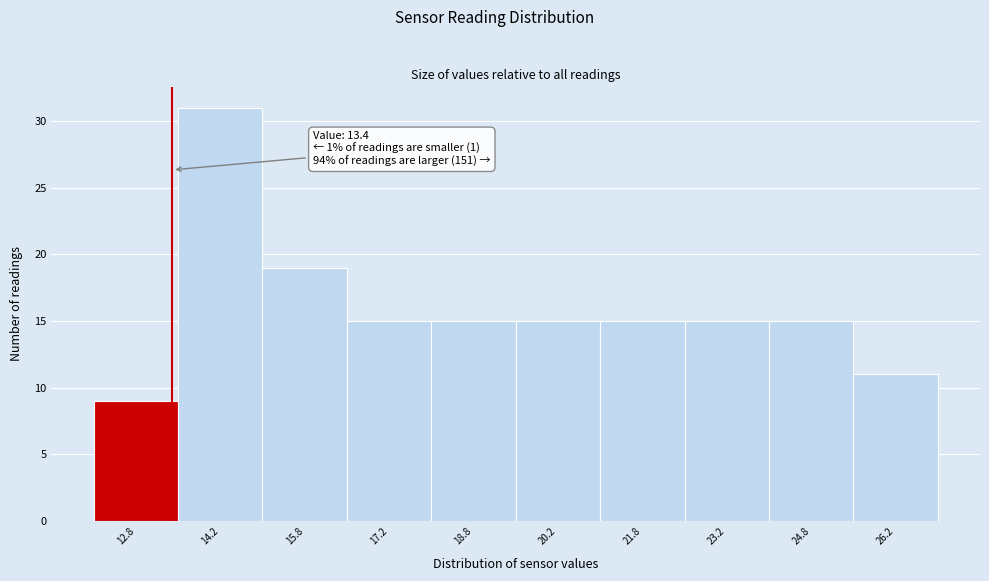

Which range on the x-axis has the tallest bar?

13.5 to 15.0